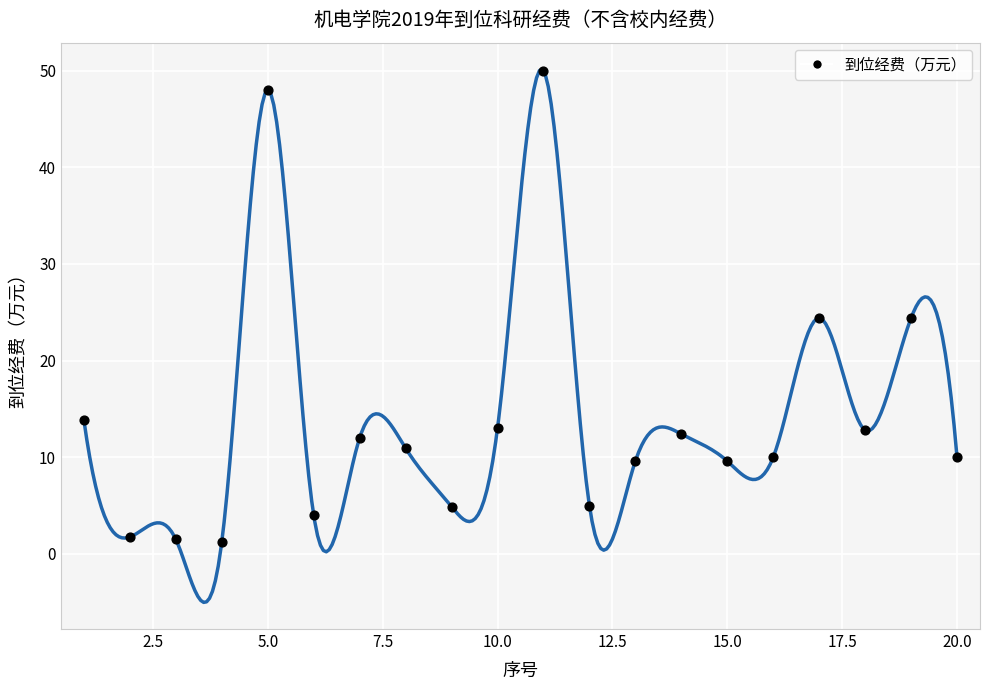

What is the range of X values (max minus min)?

19.0